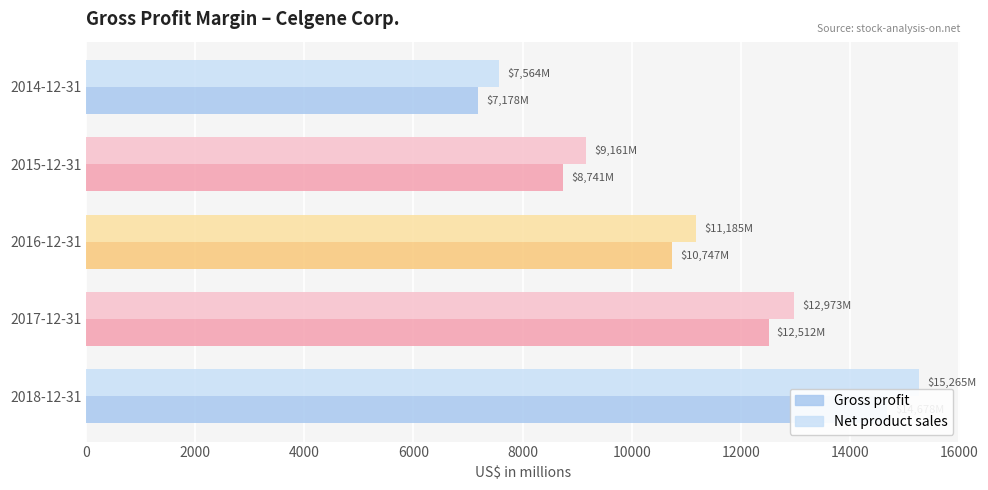

Read the Net product sales value at 2016-12-31, to the nearest 10.

11180